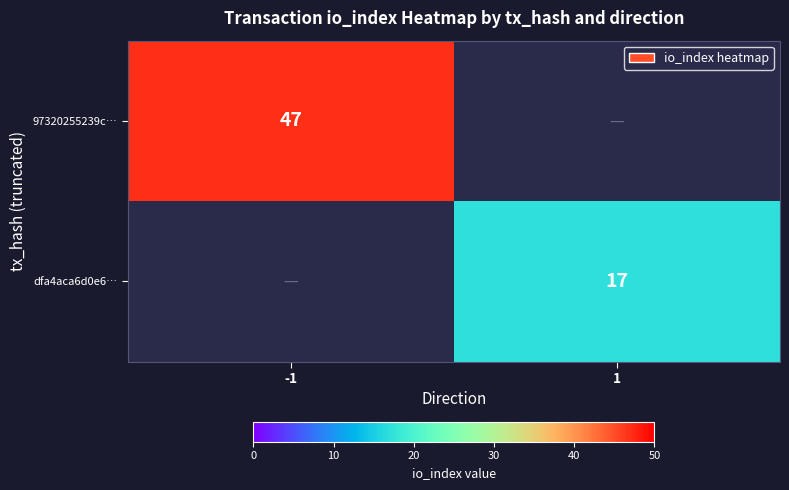

Which label corresponds to the largest value in the chart?

-1